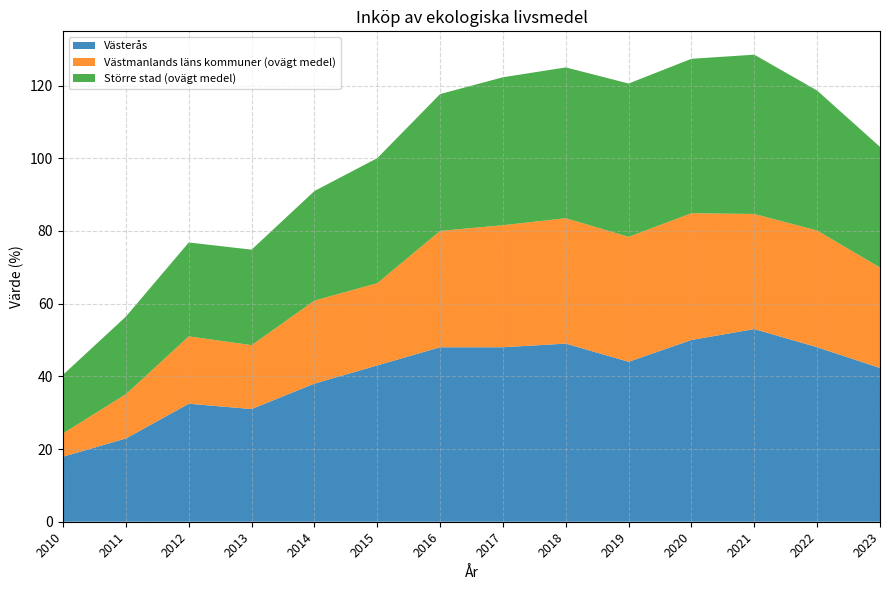

Reading left to right, what are all the values shown in this chart?

Västerås: 2010=17.9	2011=22.9	2012=32.5	2013=31.0	2014=38.0	2015=43.0	2016=48.0	2017=48.0	2018=49.0	2019=44.0	2020=50.0	2021=53.0	2022=48.0	2023=42.3
Västmanlands läns kommuner (ovägt medel): 2010=6.4	2011=12.2	2012=18.5	2013=17.6	2014=22.8	2015=22.6	2016=32.0	2017=33.6	2018=34.5	2019=34.4	2020=34.9	2021=31.7	2022=32.1	2023=27.6
Större stad (ovägt medel): 2010=16.1	2011=21.3	2012=25.8	2013=26.3	2014=30.1	2015=34.4	2016=37.6	2017=40.7	2018=41.5	2019=42.2	2020=42.5	2021=43.8	2022=38.5	2023=33.2